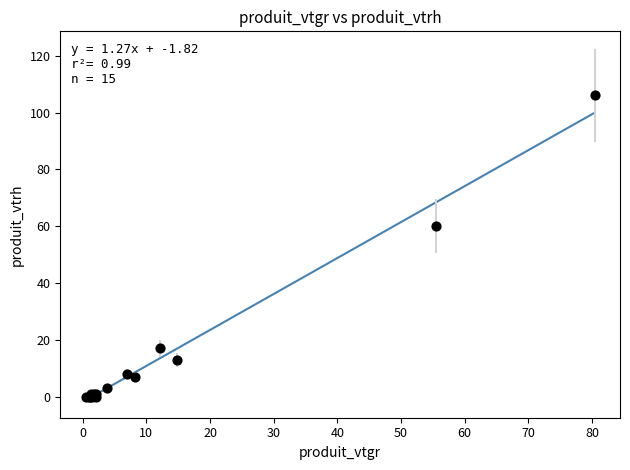

What Y value in the scatter plot is closest to 53?

60